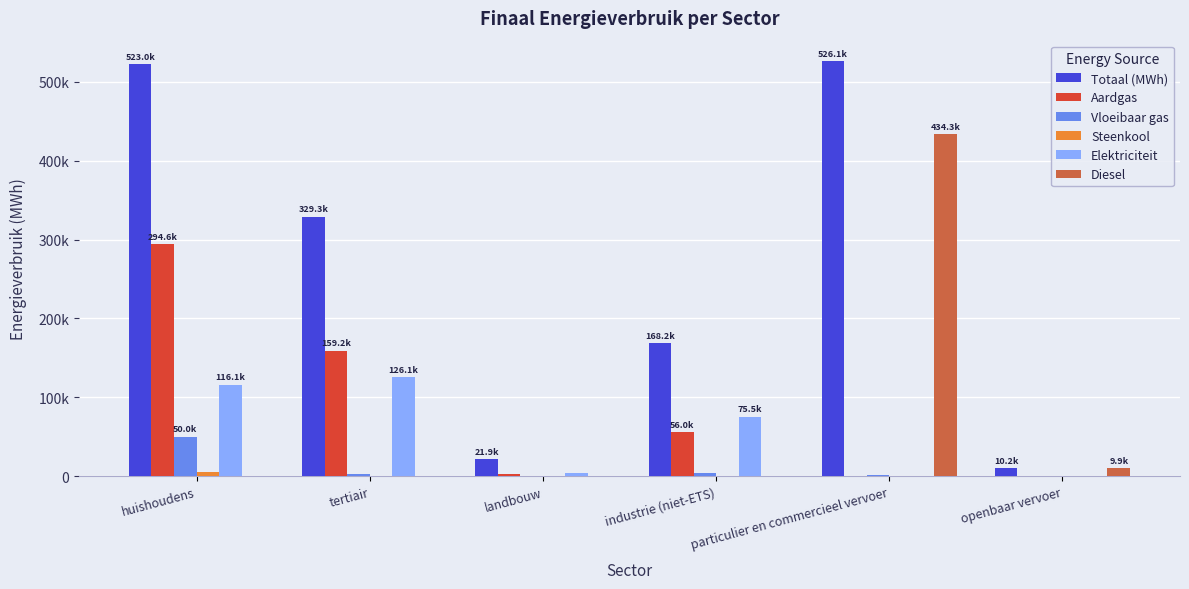

Are the bars horizontal?

No